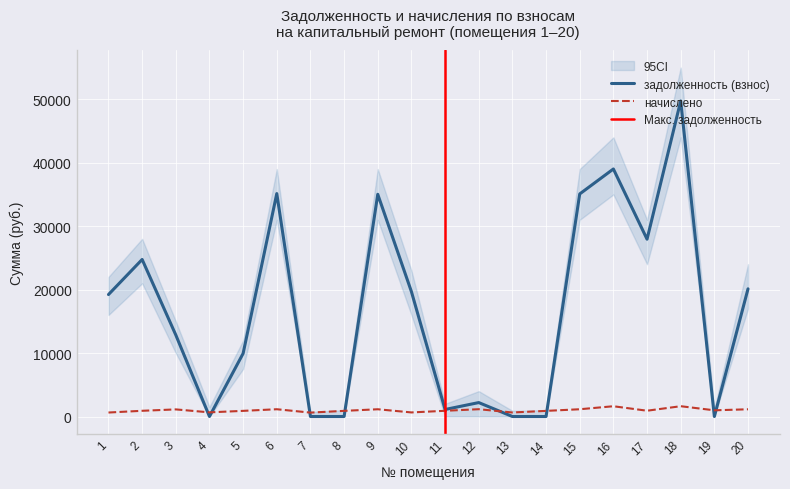

What is the value of the начислено point at the 19th from the left?

976.5